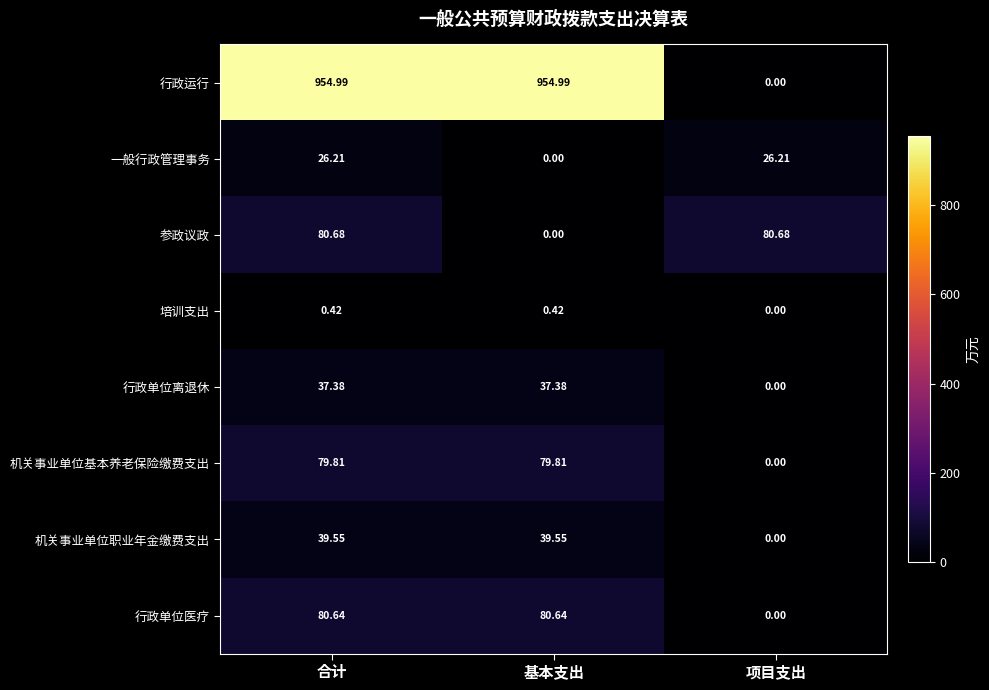

At how many categories does at least one series exceed 94?

2